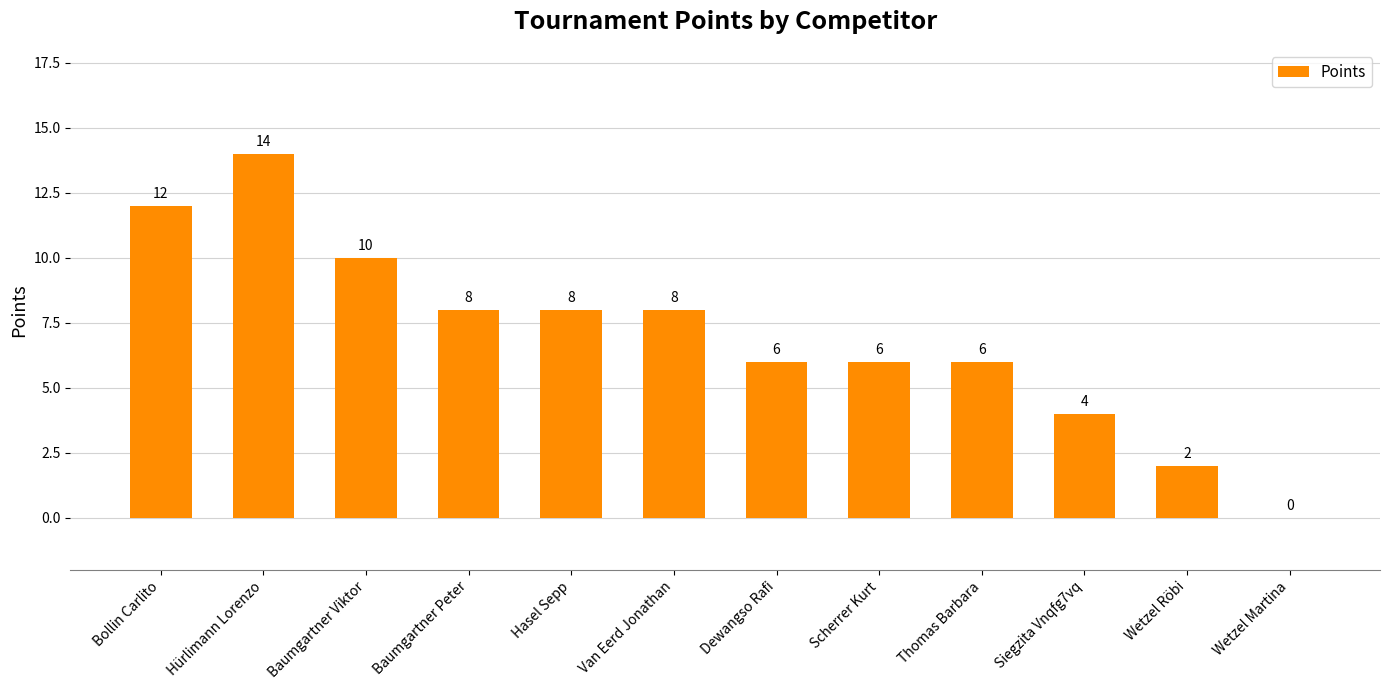

Which label corresponds to the largest value in the chart?

Hürlimann Lorenzo